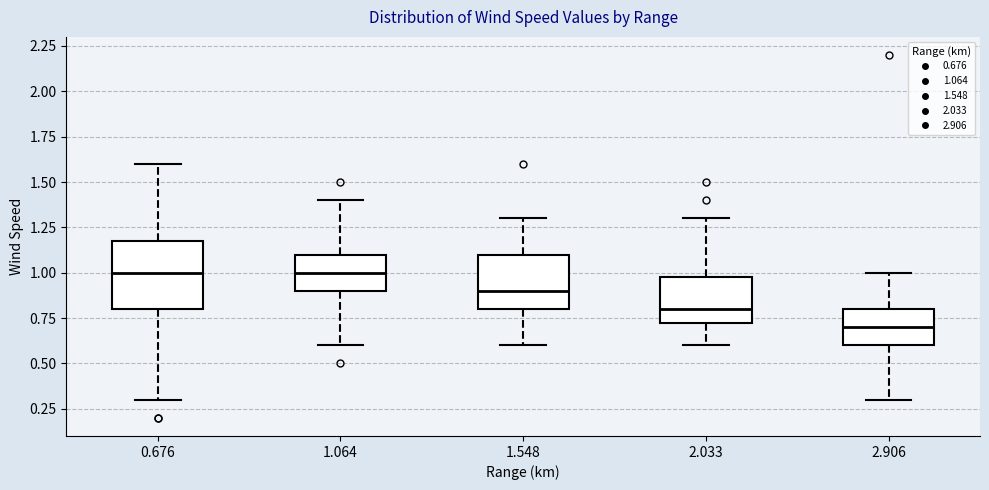

Which box's median line is the lowest?

2.906